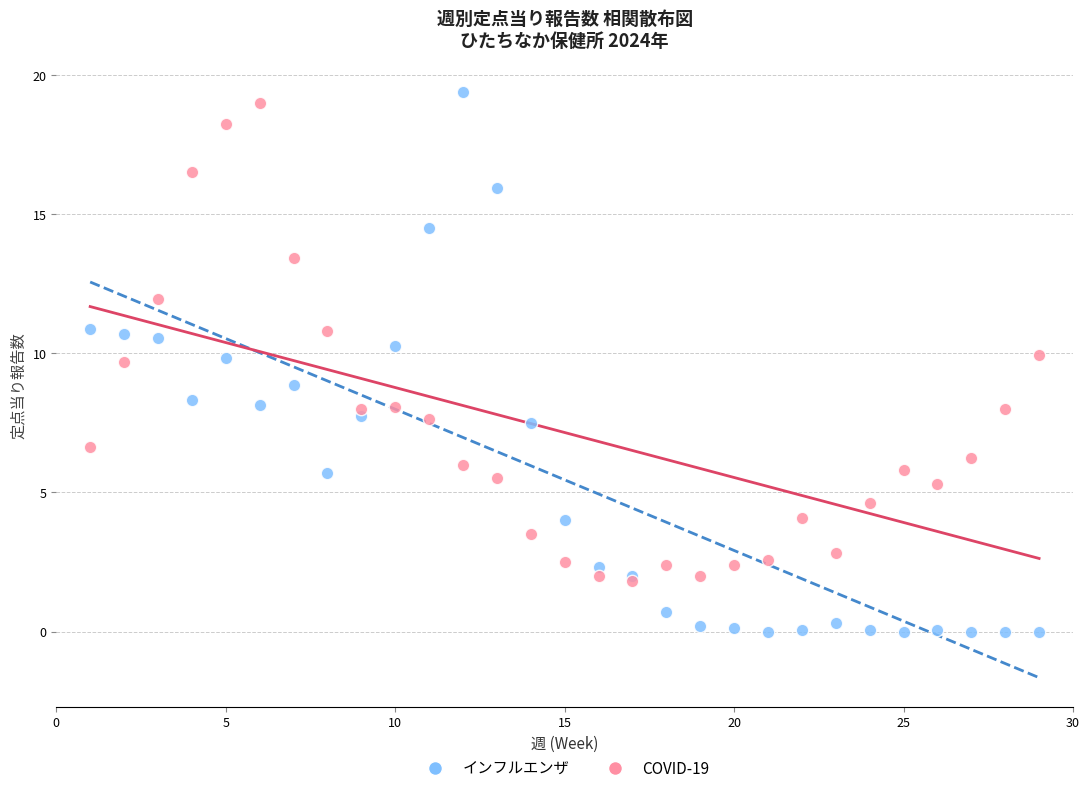

What are all the series names shown in the legend?

インフルエンザ, COVID-19